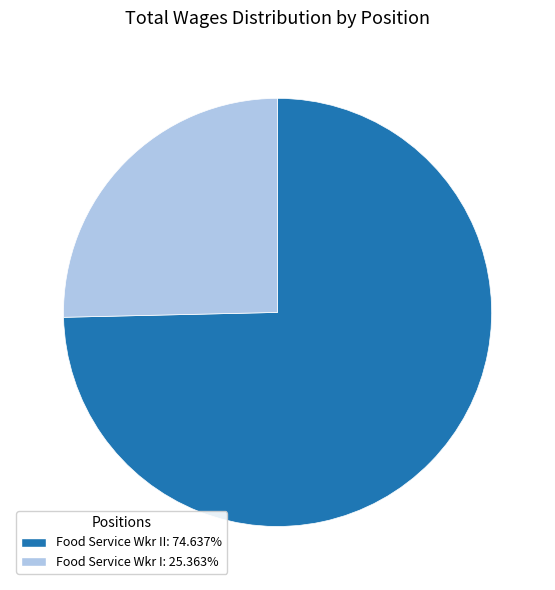

Is there a majority slice in this chart?

Yes